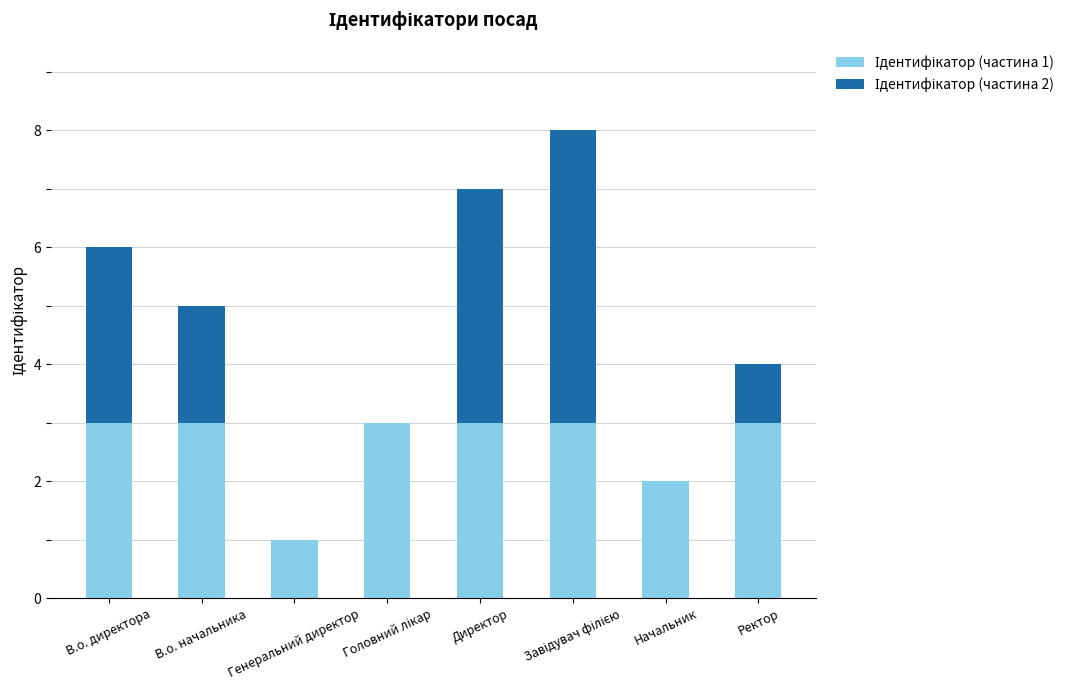

What is the total value across all series at В.о. директора?

6